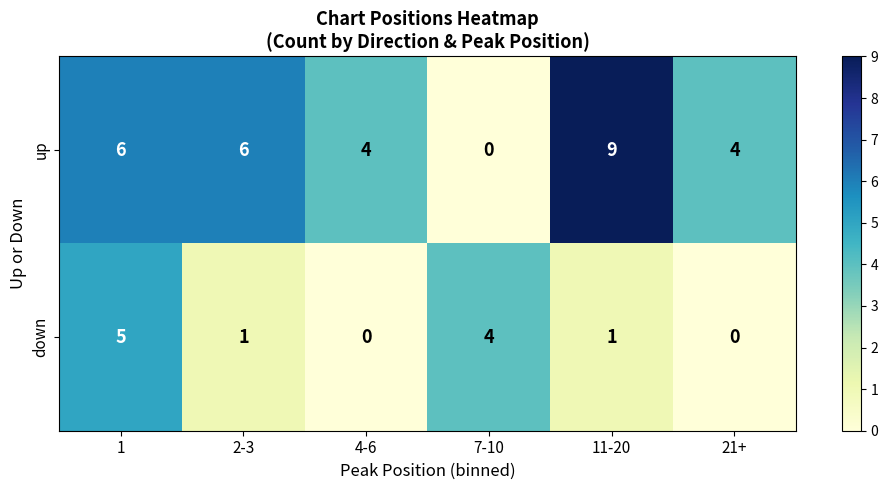

At how many categories does at least one series exceed 2?

6